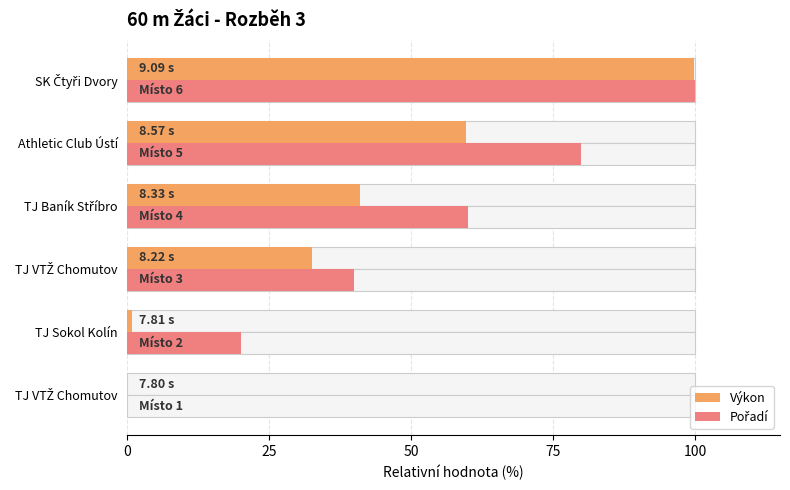

The value of Výkon at TJ Sokol Kolín is 0.8. True or false?

True